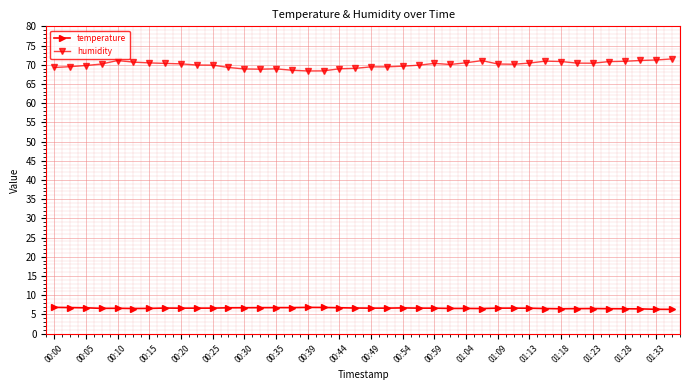

True or false: humidity has more than 2 points higher than both neighbors.

True